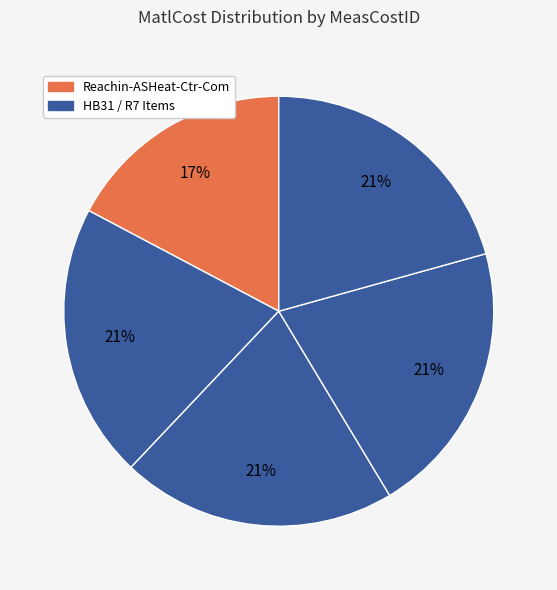

How many slices are in this pie chart?

5